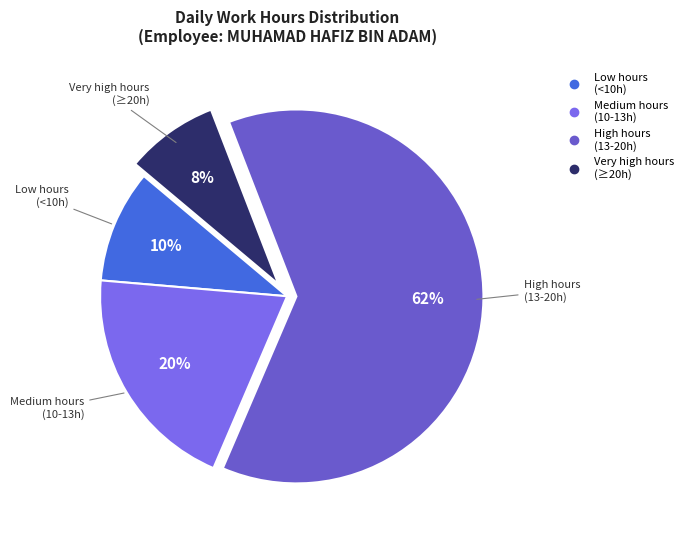

Count the number of slices in the pie.

4